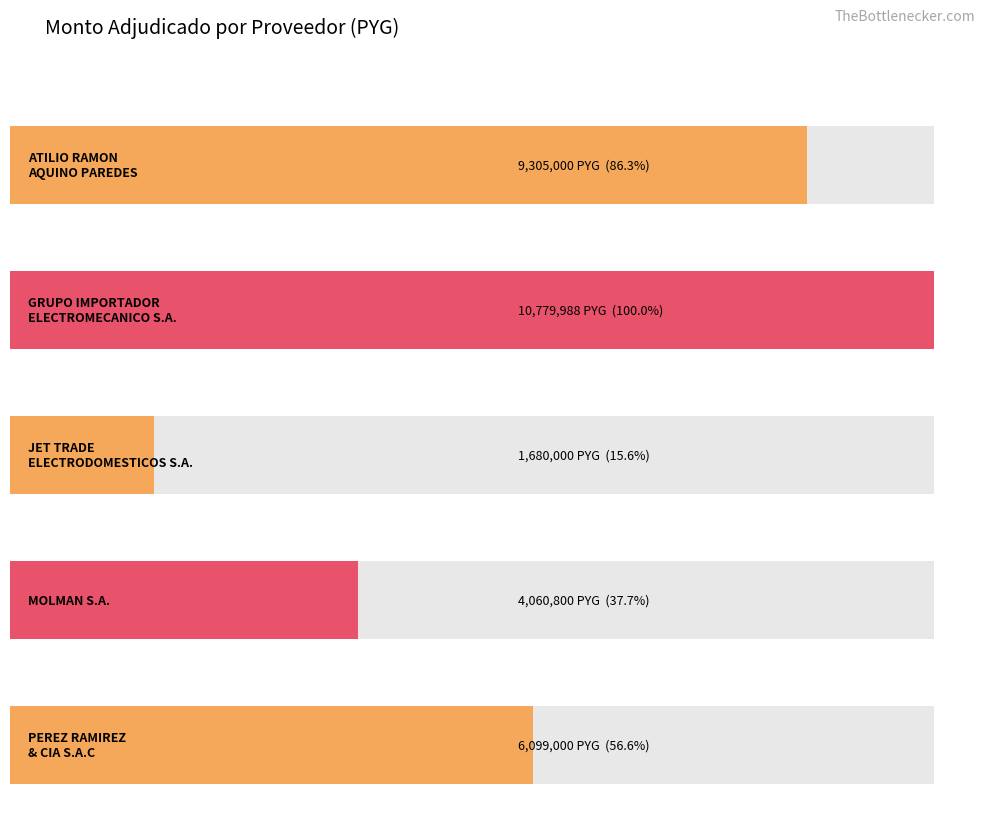

What is the minimum value shown in the chart?

1680000